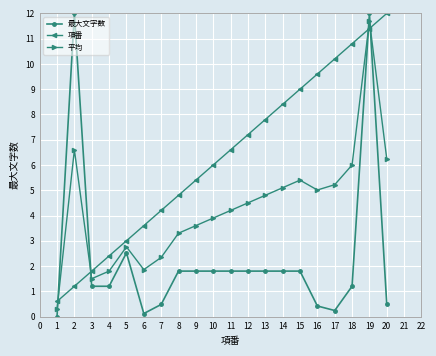

What is the average value of the 項番 series?

6.3